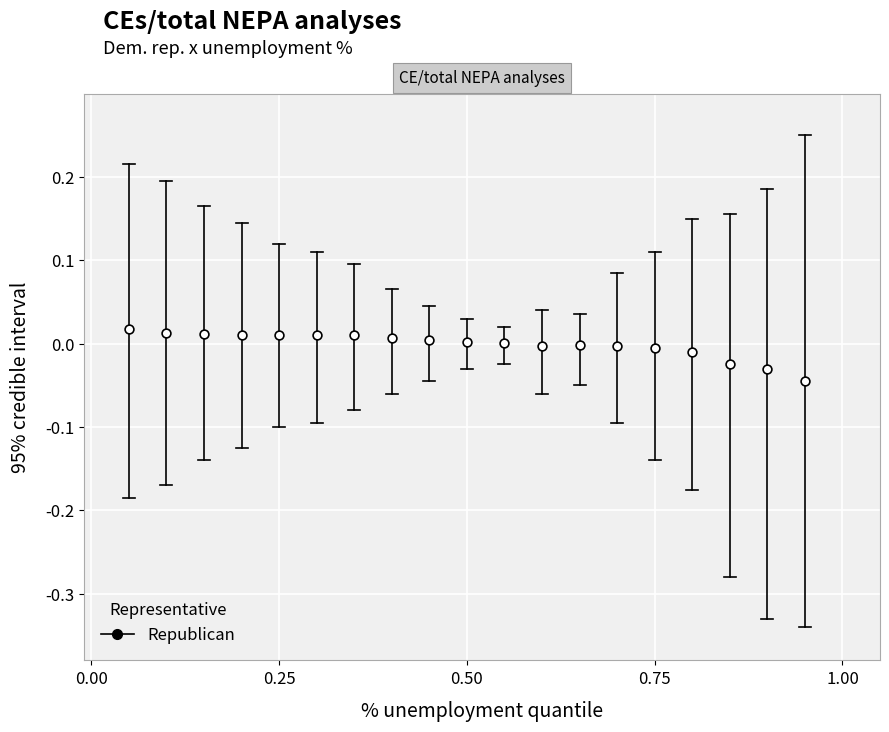

What is the range of X values (max minus min)?

0.9